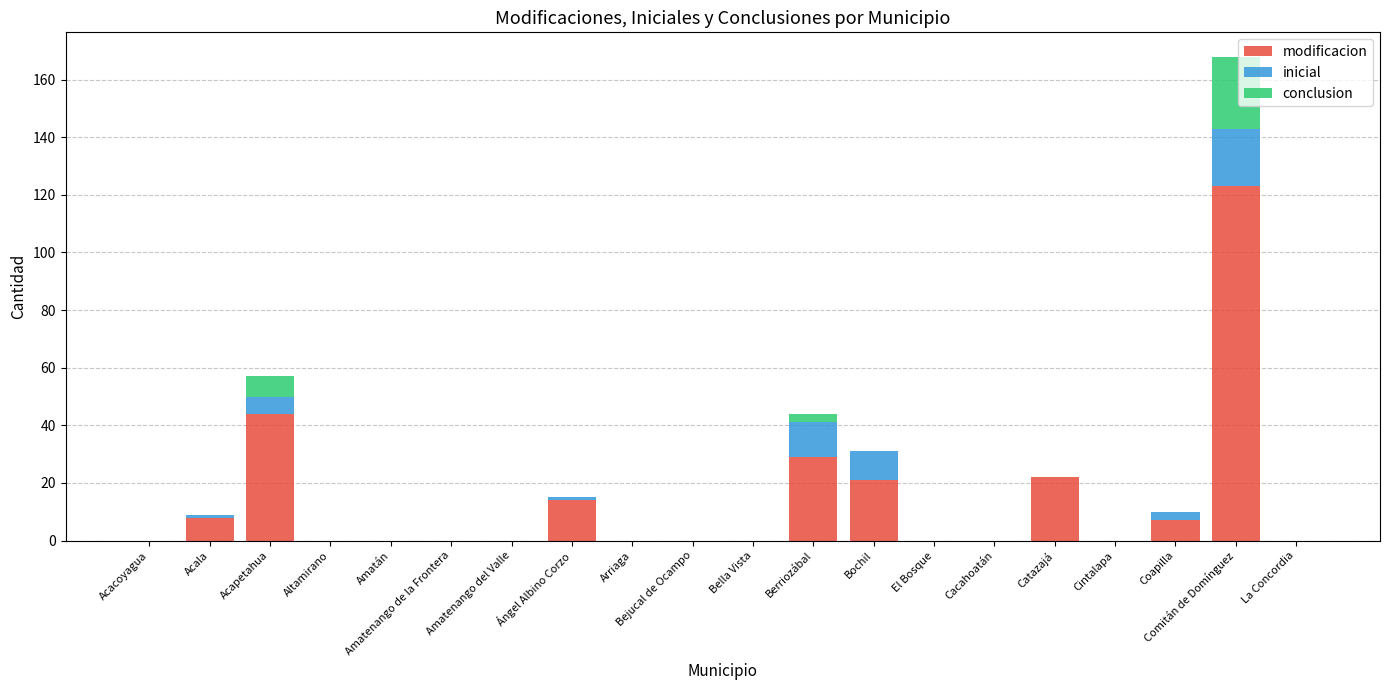

What is the maximum value for modificacion?

123